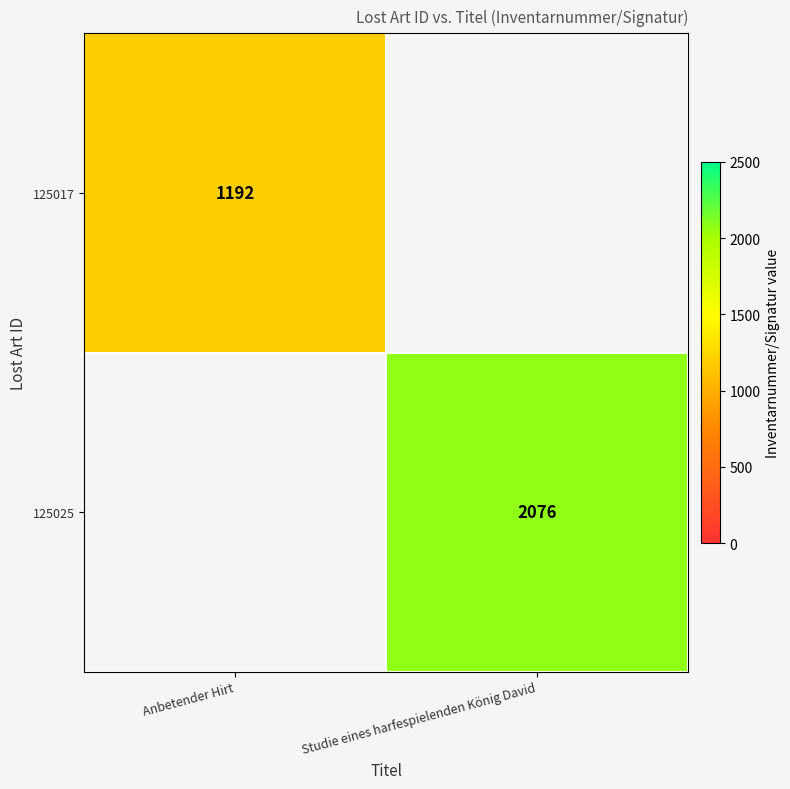

Is it true that 125025 equals 1256 at Studie eines harfespielenden König David?

False